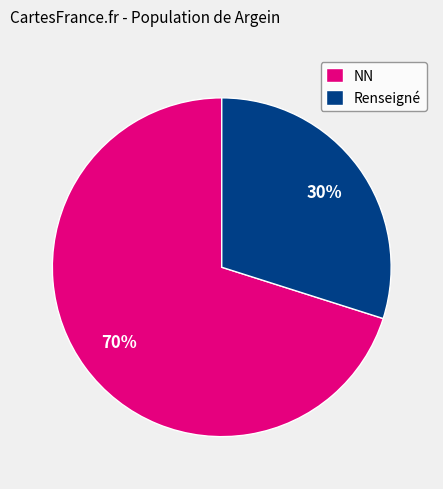

Is the sum of NN and Renseigné greater than half?

Yes